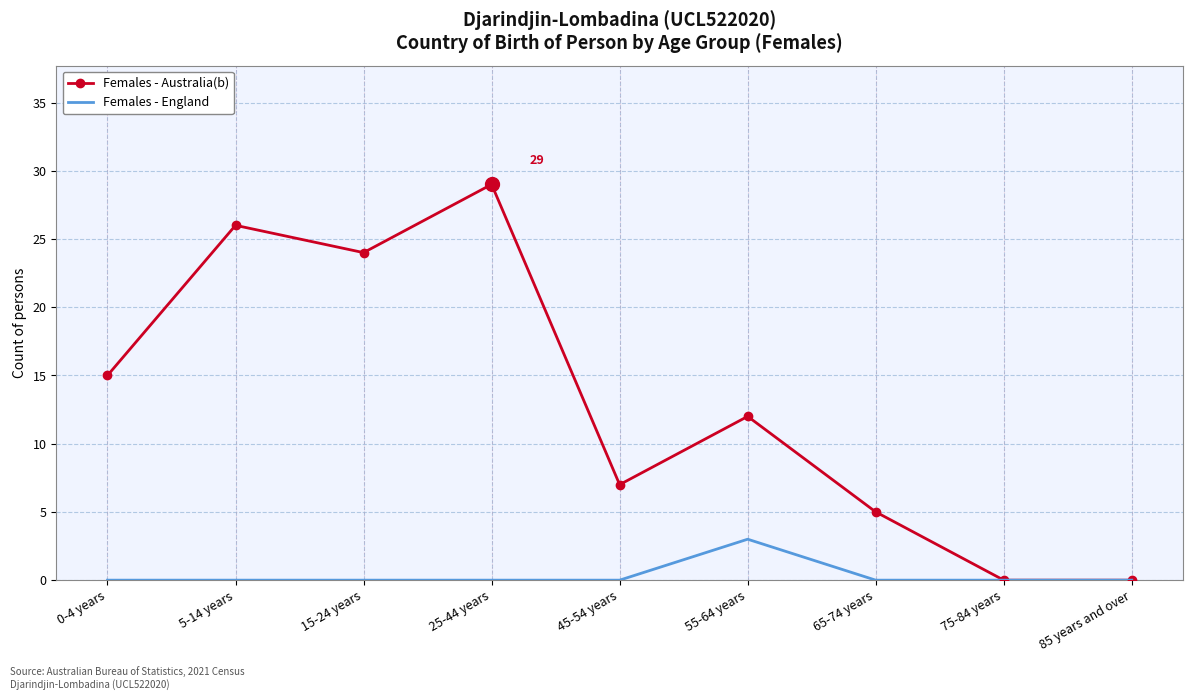

True or false: Females - Australia(b) has more than 1 points higher than both neighbors.

True